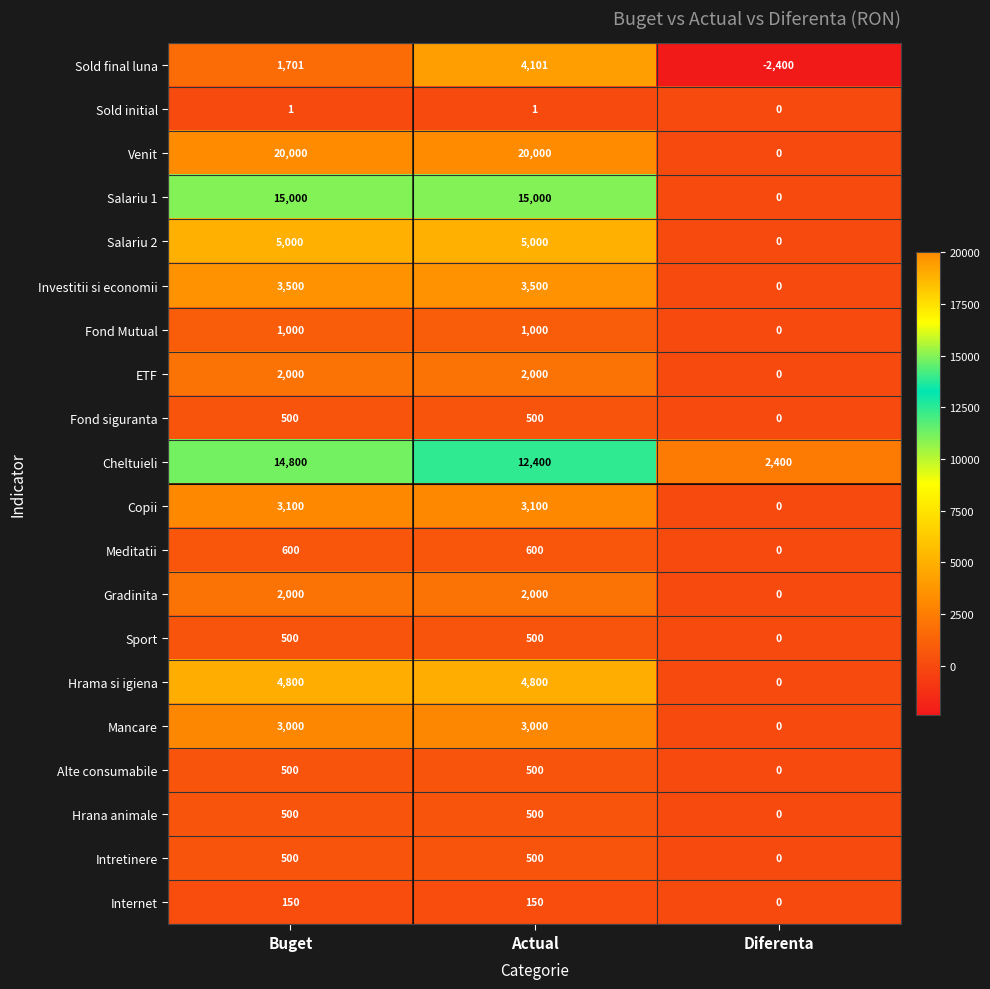

Which series has the largest range (max minus min)?

Venit